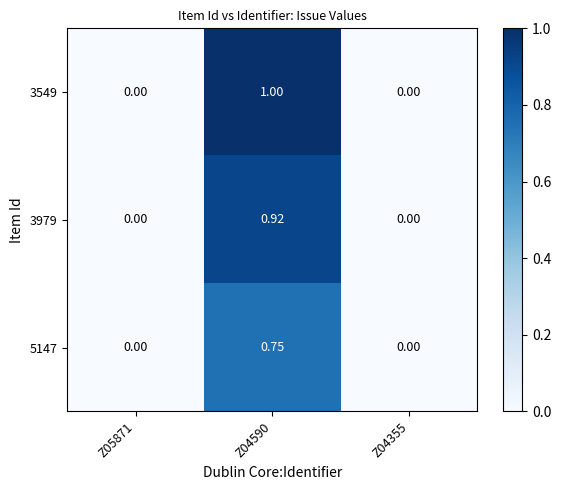

Rank the series by their average value, from lowest to highest.

5147, 3979, 3549